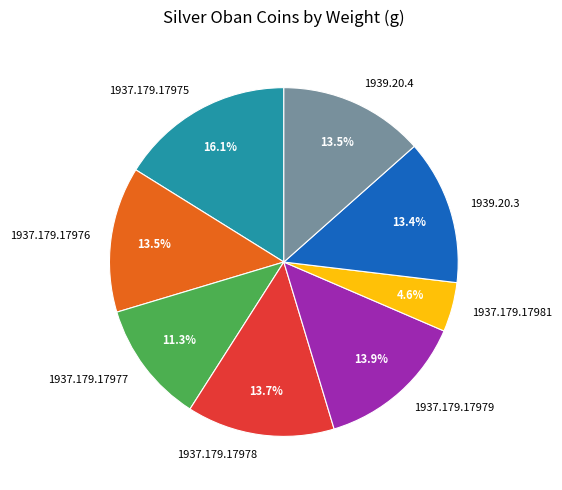

What is the largest slice in the pie chart?

1937.179.17975